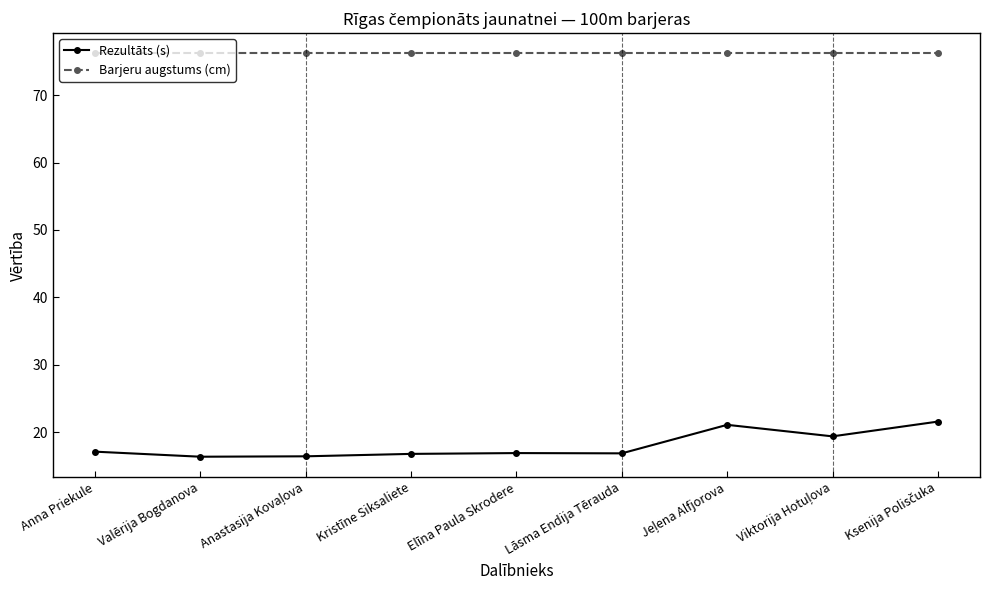

List the series in order of their peak value, highest first.

Barjeru augstums (cm), Rezultāts (s)